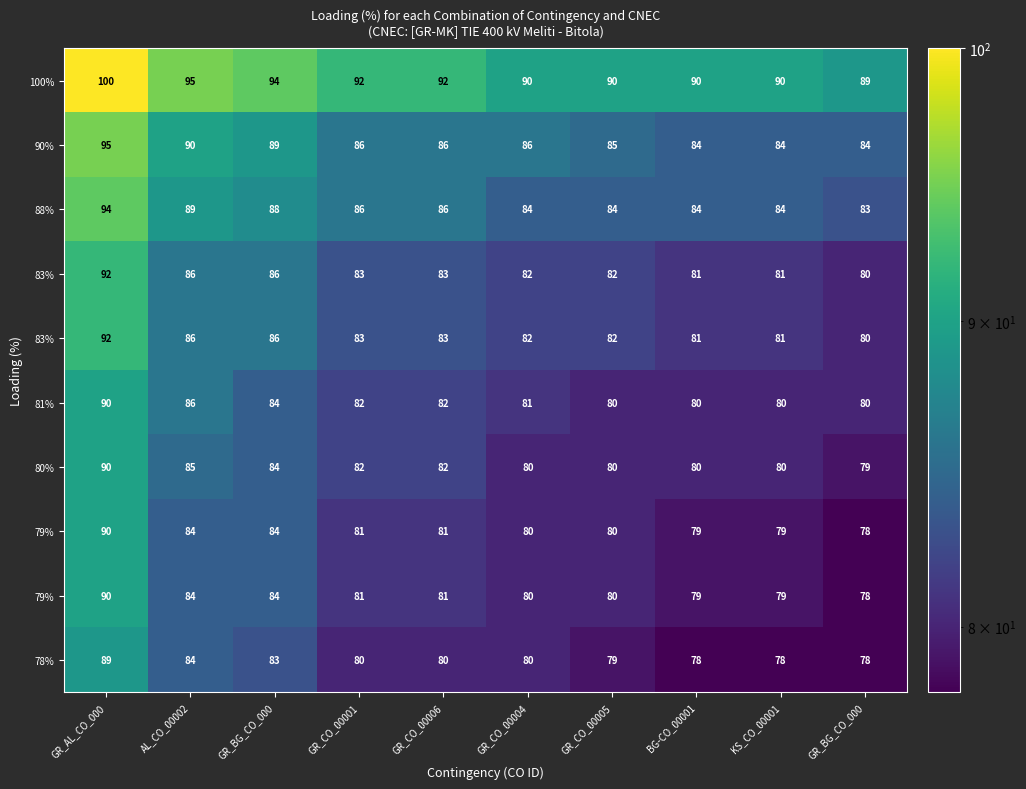

At how many categories does at least one series exceed 93?

3